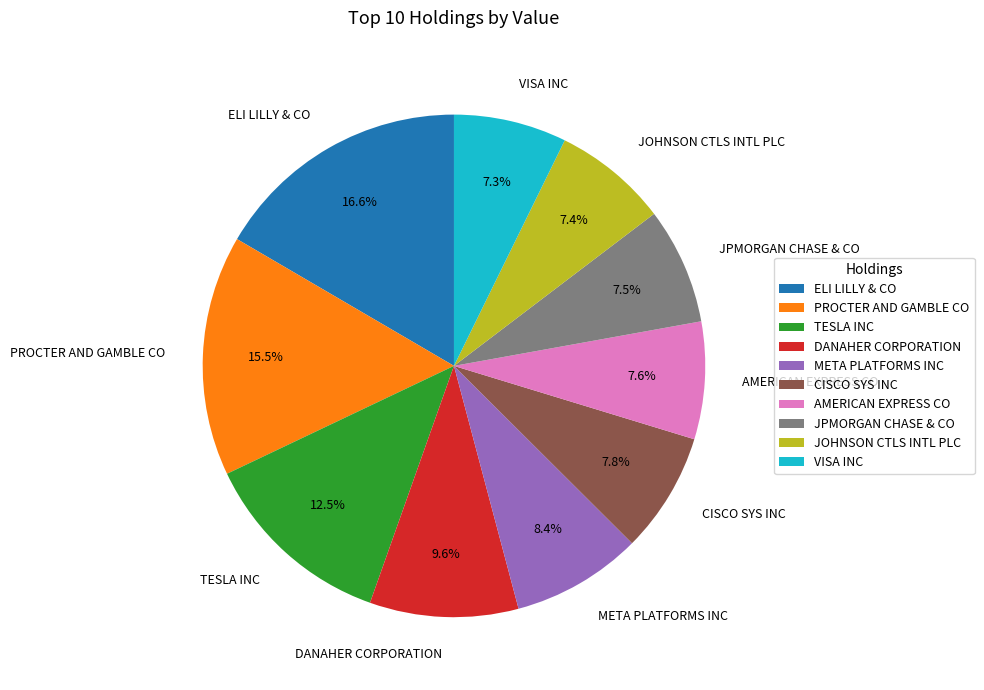

Which slice is the largest?

ELI LILLY & CO